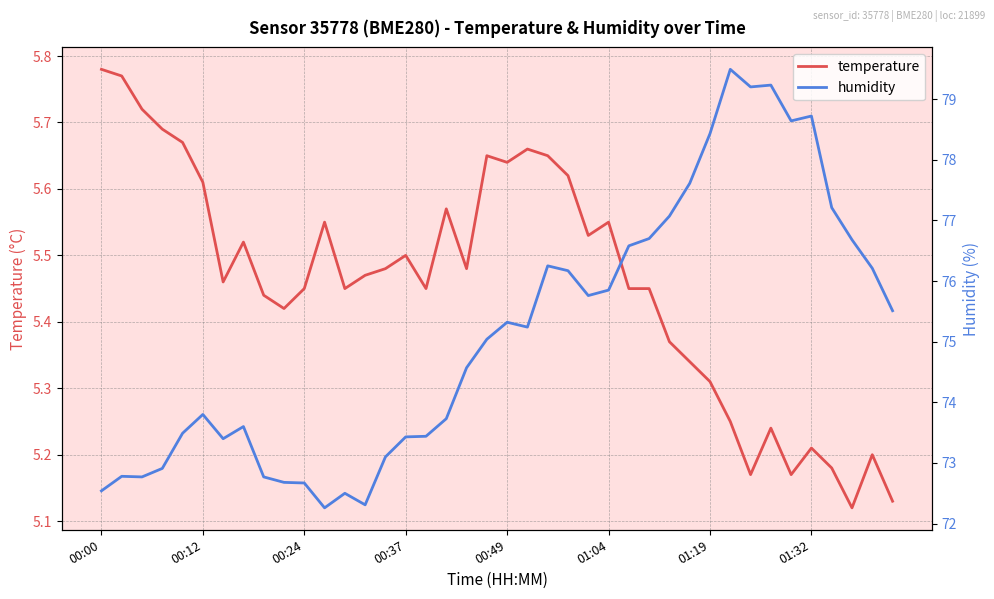

Is it true that temperature equals 9.5 at 18?

False